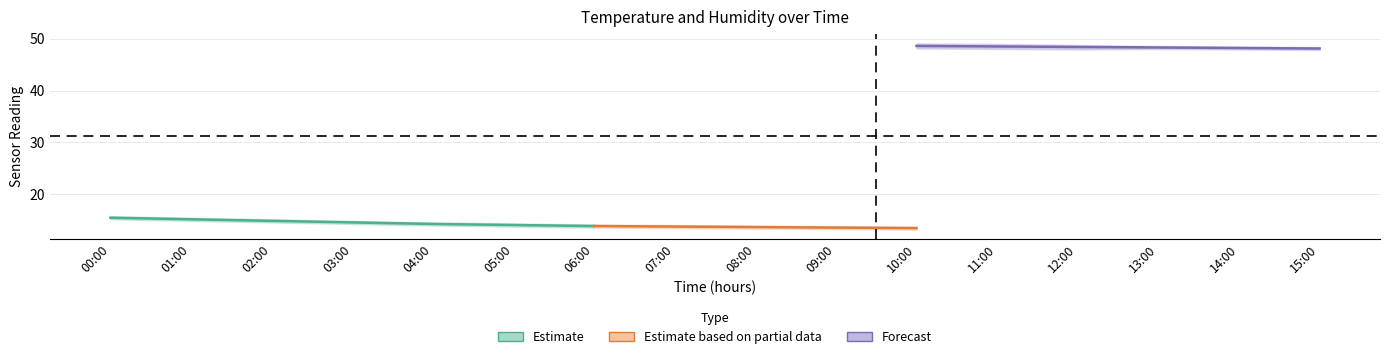

Which has a higher value, 14:00 or 08:00?

14:00